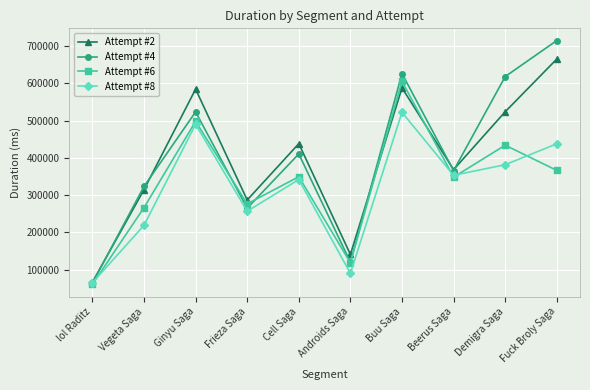

What is the spread (max minus min) of values at Cell Saga?

96321